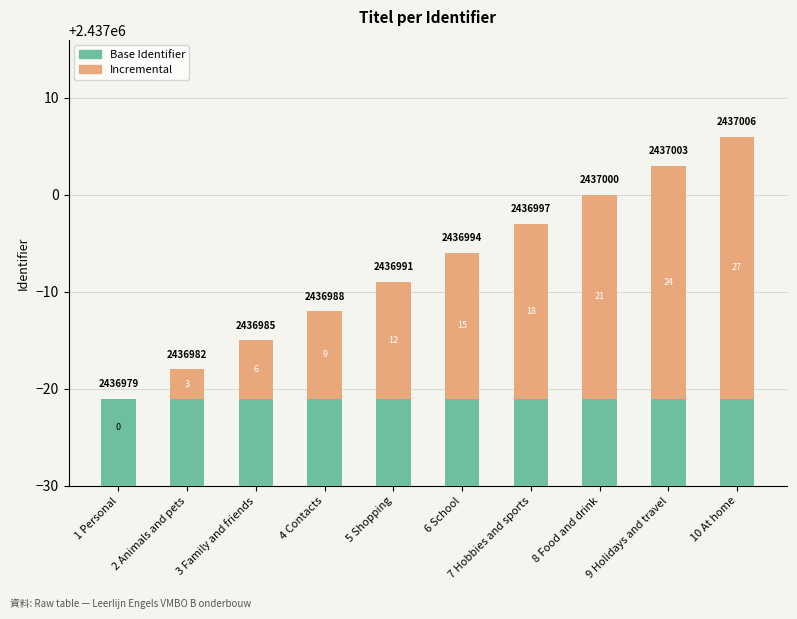

How many Incremental values are between 6 and 21?

6